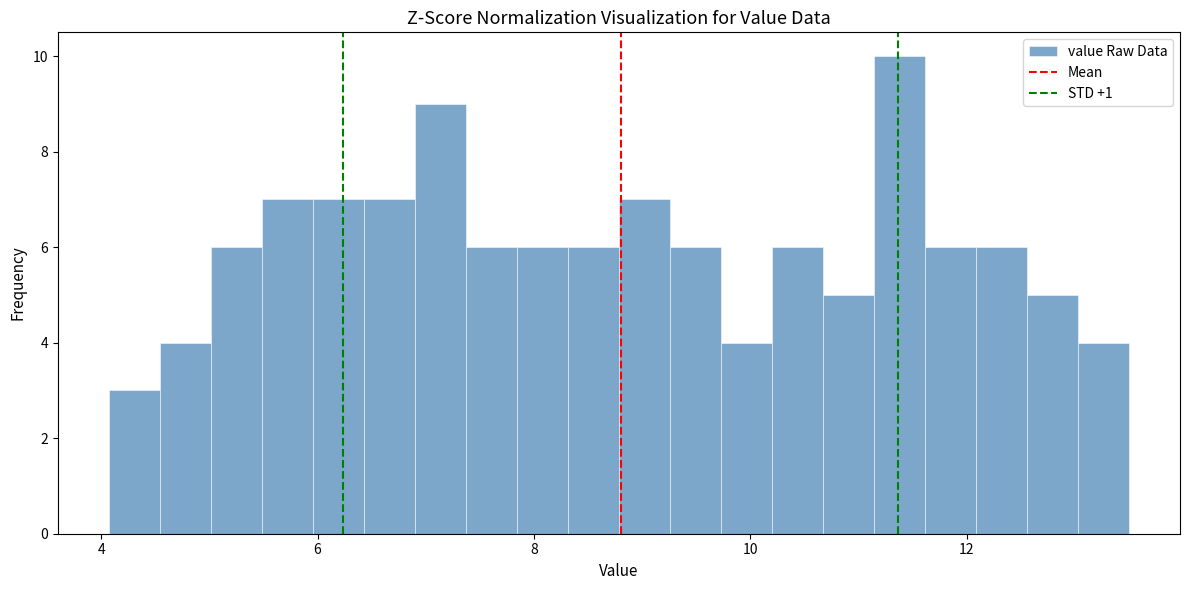

Around what value on the x-axis is the tallest bar? Give the approximate position of its centre, as read against the axis.

11.4